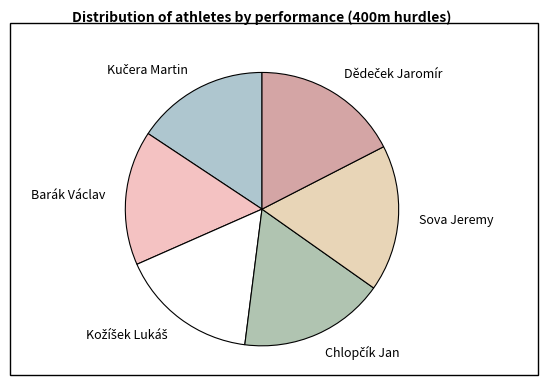

The Sova Jeremy slice represents 10% of the pie. True or false?

False